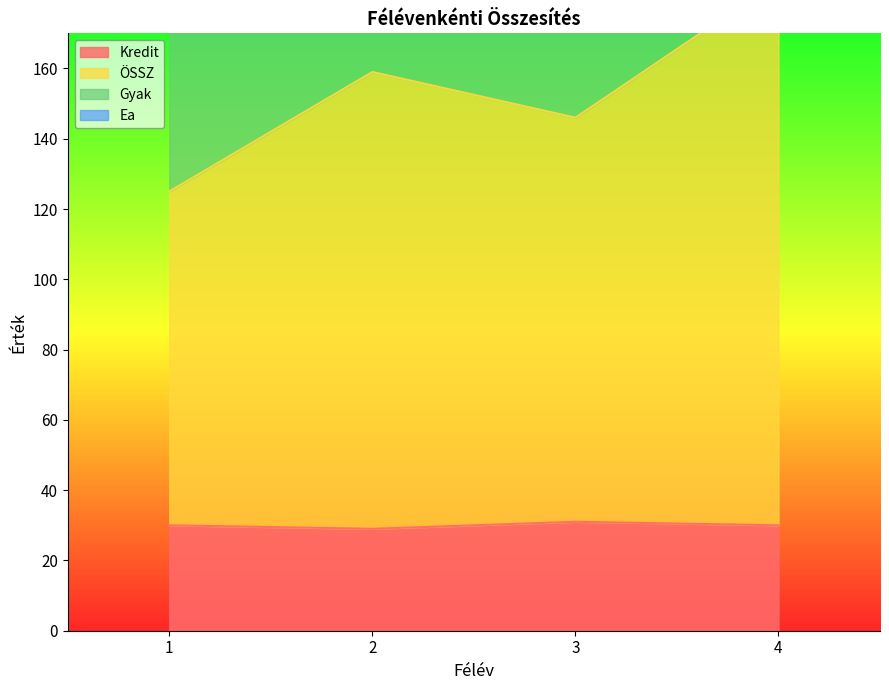

At which category is the sum across all series the highest?

4